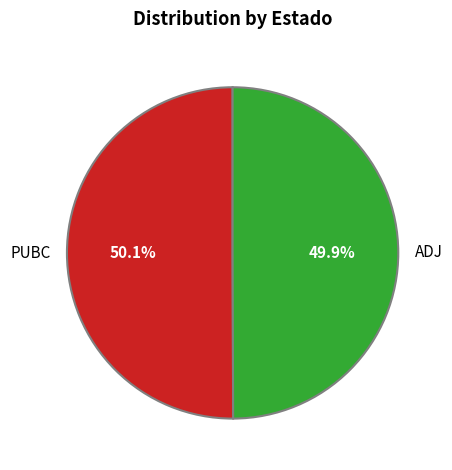

What is the ratio of the value at ADJ to the value at PUBC?

1.0